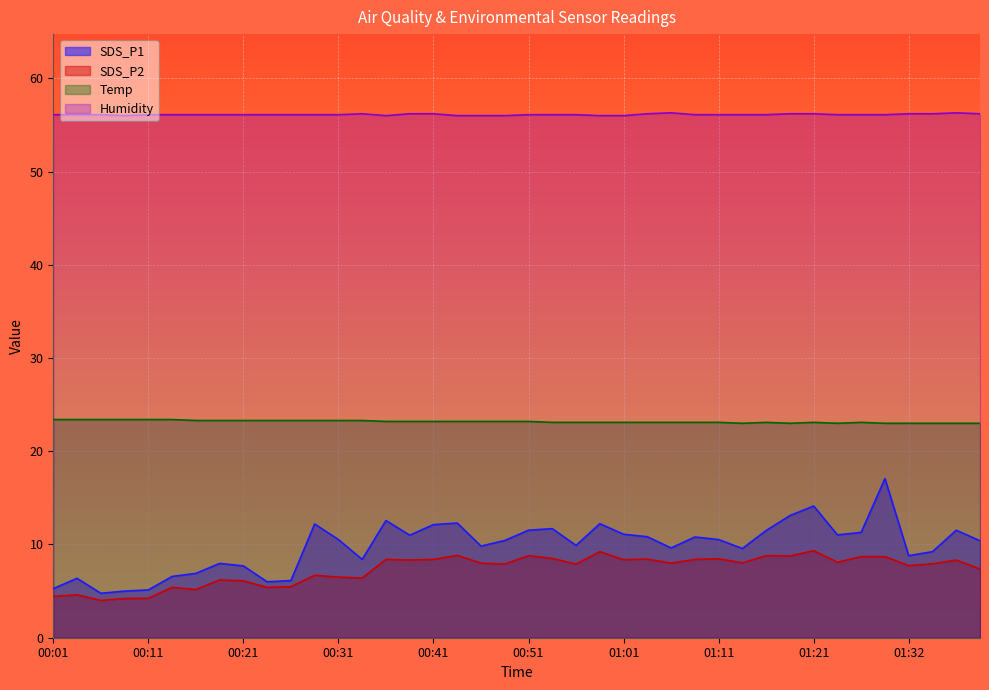

At 00:58, list the series in order from smallest to largest.

SDS_P2, SDS_P1, Temp, Humidity